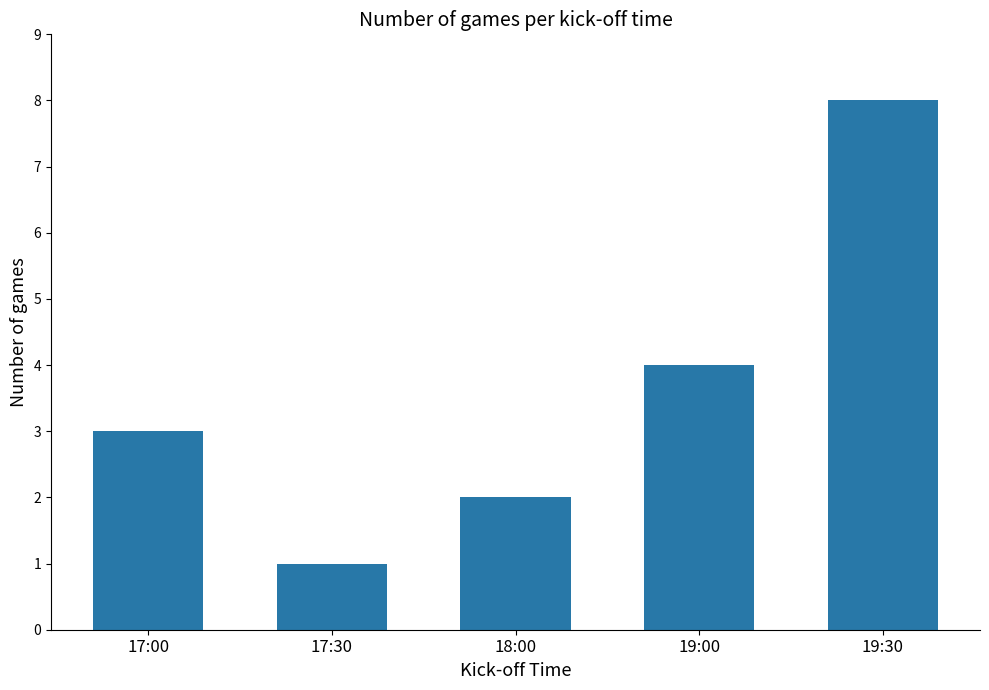

What is the average value?

4